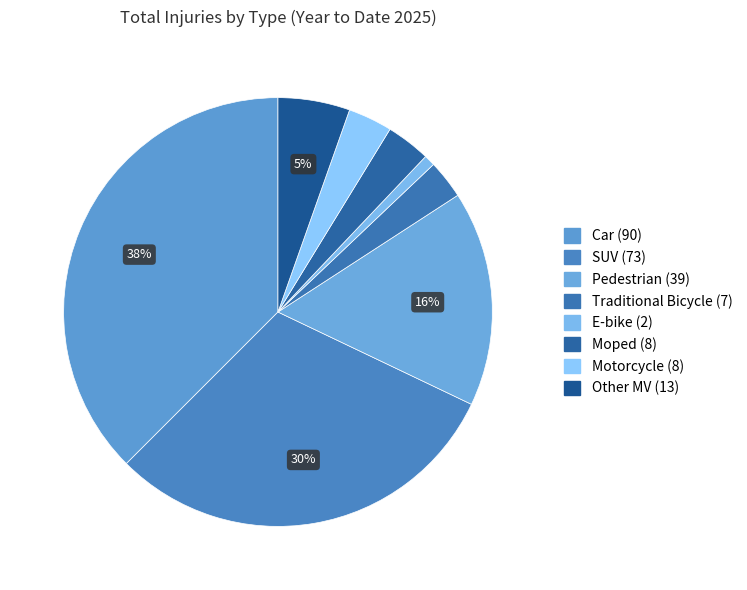

Is there any slice that represents more than half of the pie?

No